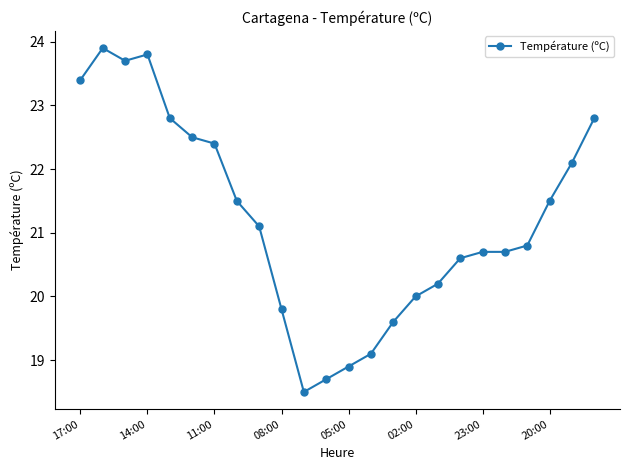

Reading right to left, extract all data points from this chart.

22.8	22.1	21.5	20.8	20.7	20.7	20.6	20.2	20.0	19.6	19.1	18.9	18.7	18.5	19.8	21.1	21.5	22.4	22.5	22.8	23.8	23.7	23.9	23.4